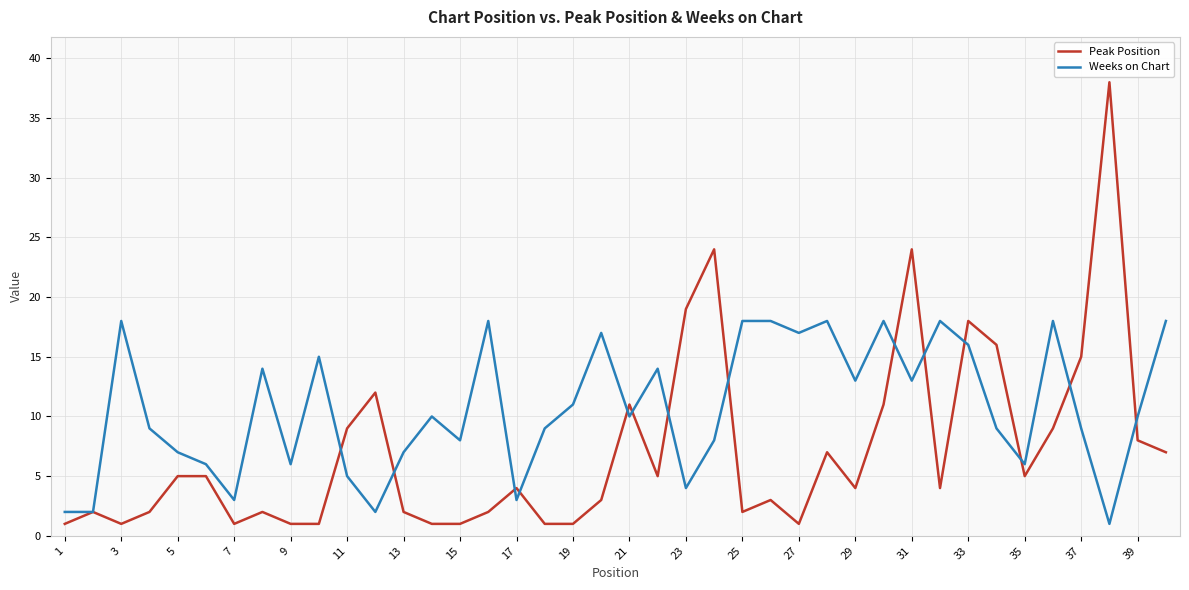

How many categories are shown in the chart?

40